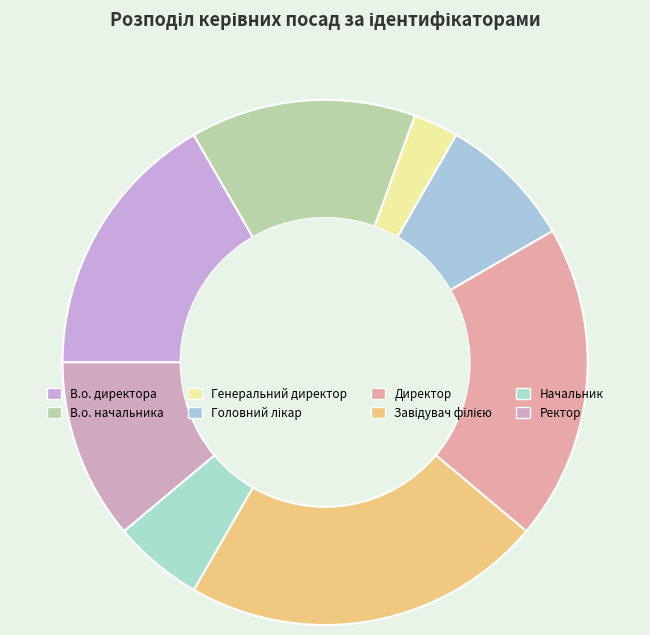

Combined, do Директор and Генеральний директор account for over 50%?

No